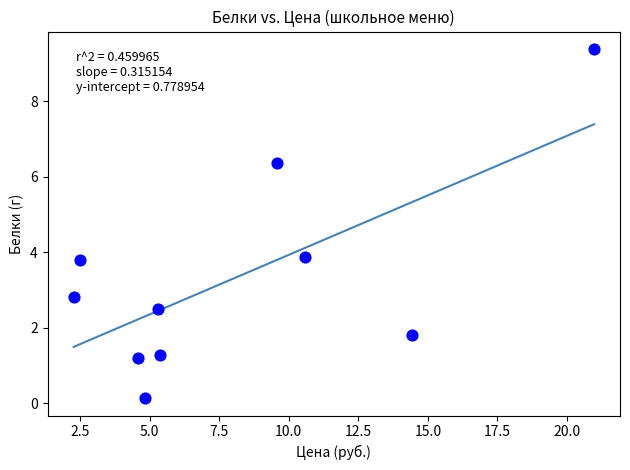

What is the range of X values (max minus min)?

18.7